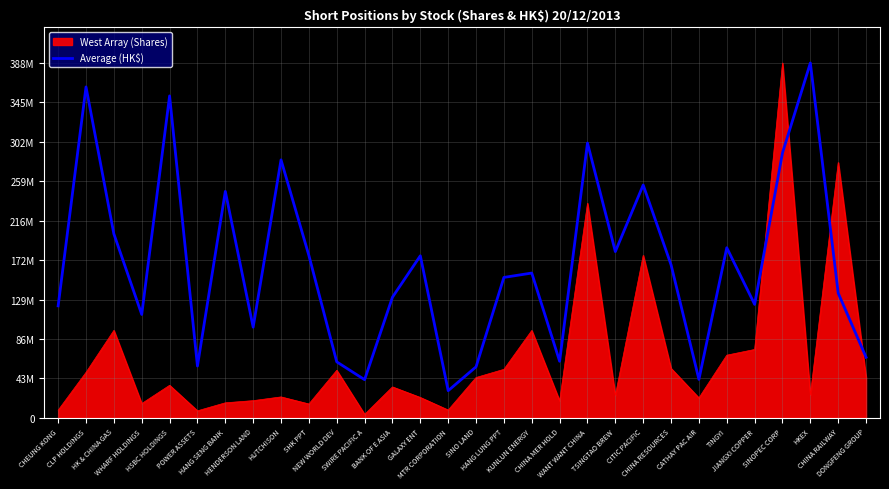

Does the chart have visible grid lines?

Yes